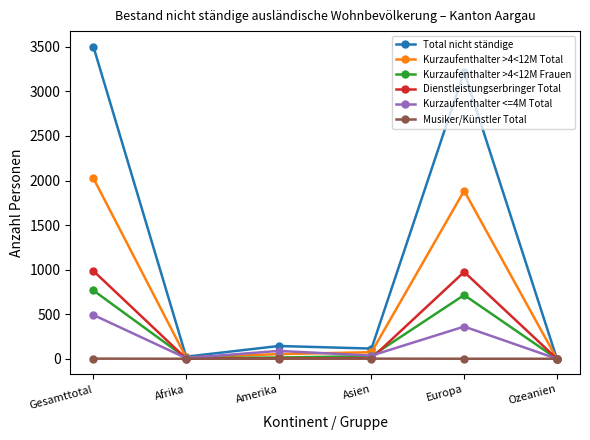

Which series has the largest total across all categories?

Total nicht ständige